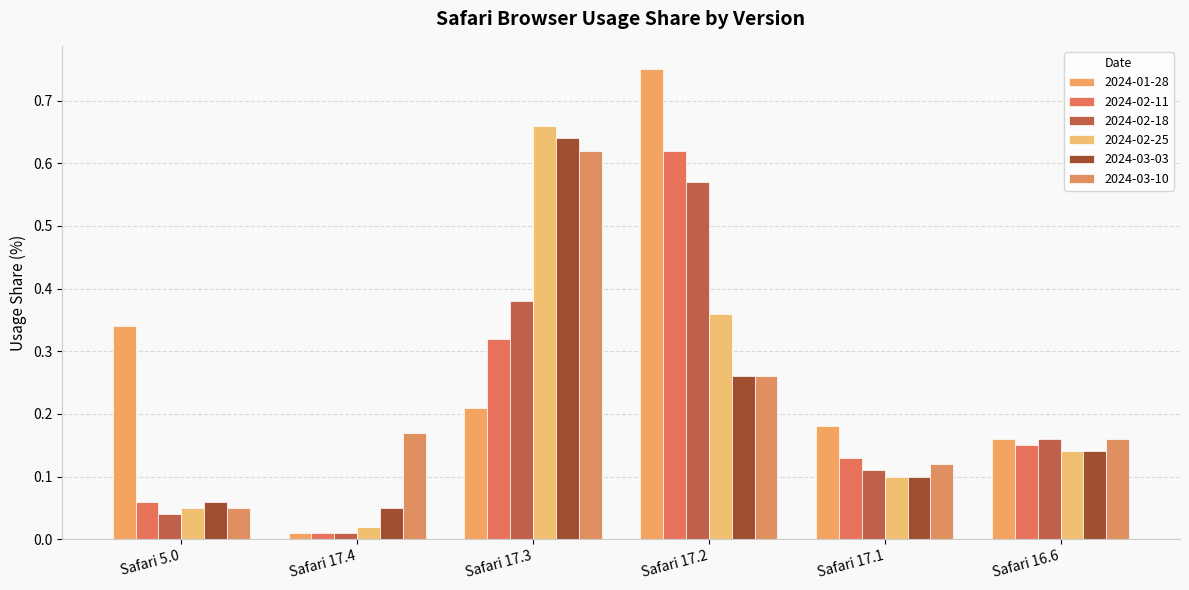

What is the difference between the second highest and minimum values in the 2024-02-11 series?

0.3